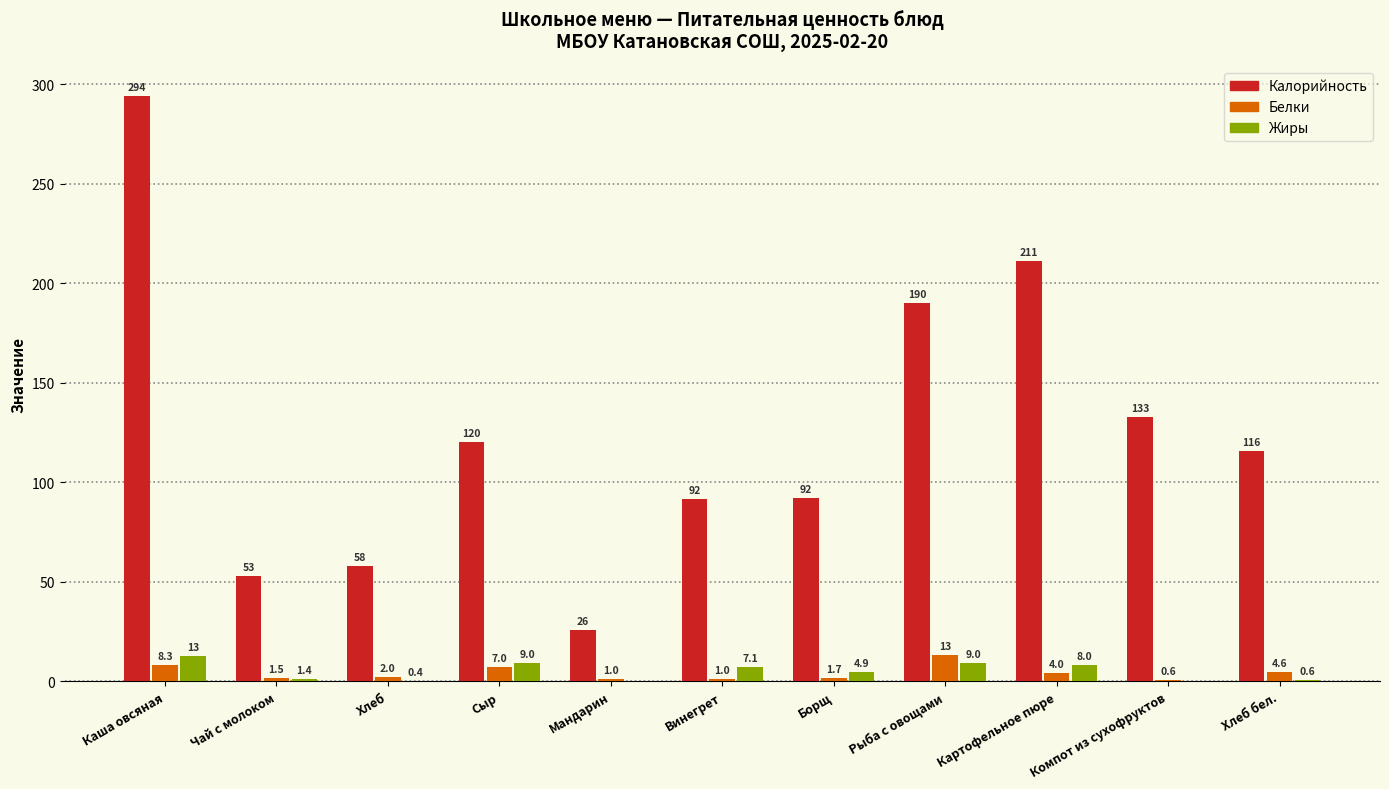

What is the approximate value of Белки at Хлеб?

2.0